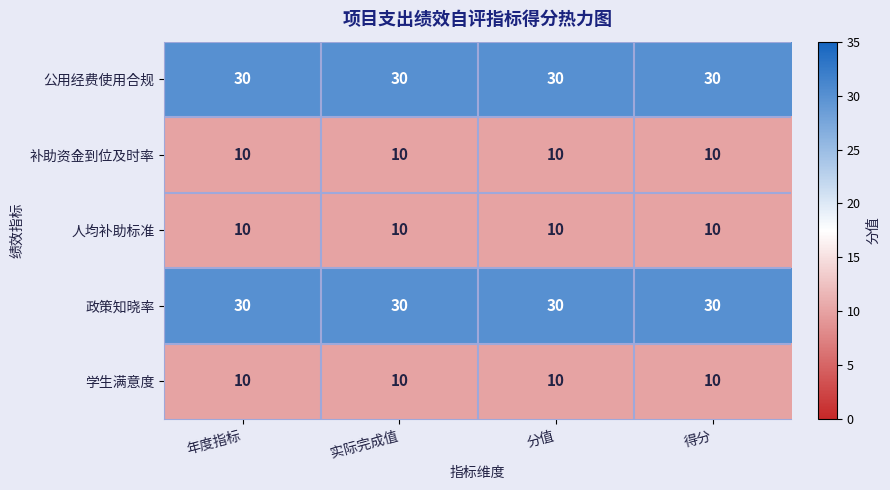

The value of 补助资金到位及时率 at 分值 is 18. True or false?

False